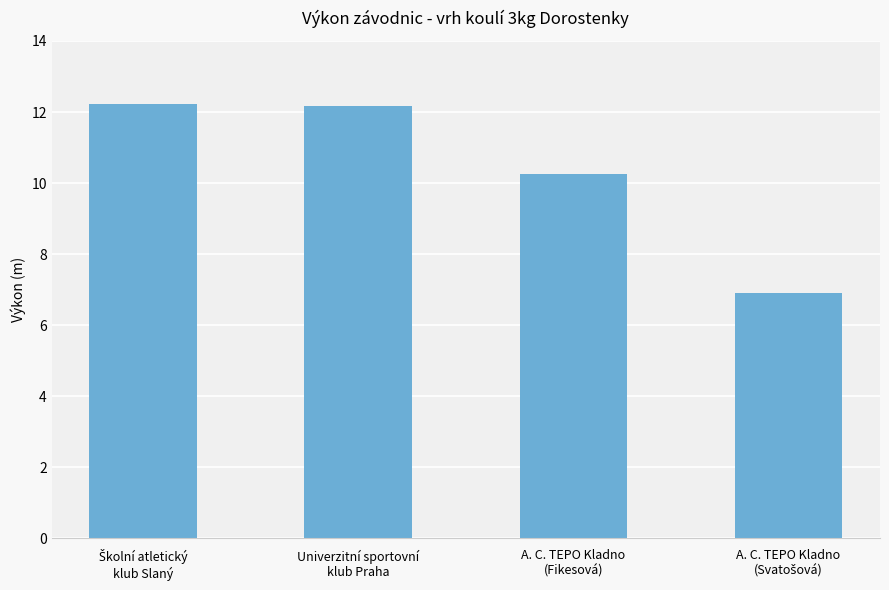

What is the value of the 2nd bar from the left?

12.2